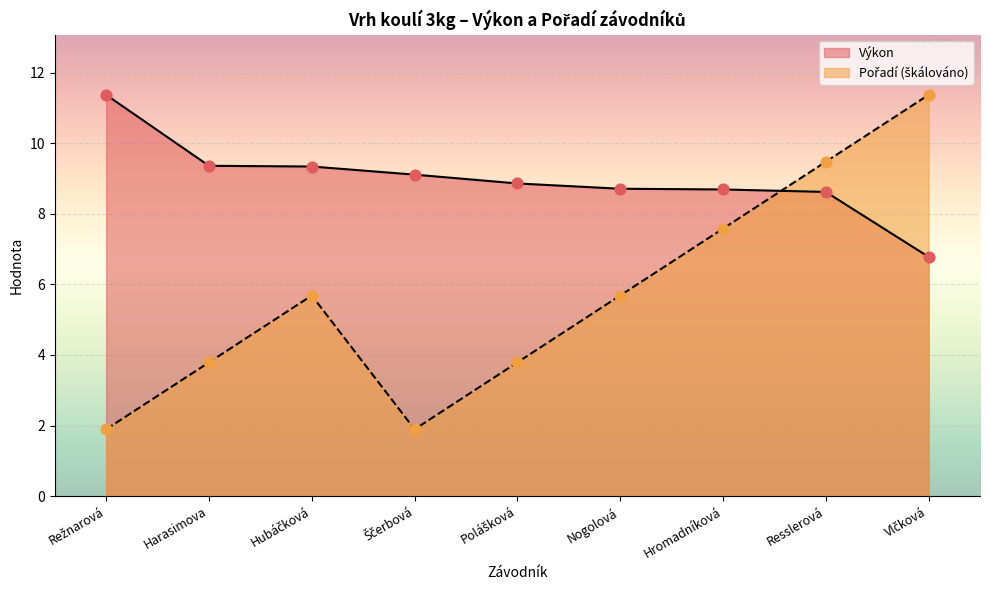

At how many categories does at least one series exceed 5?

9